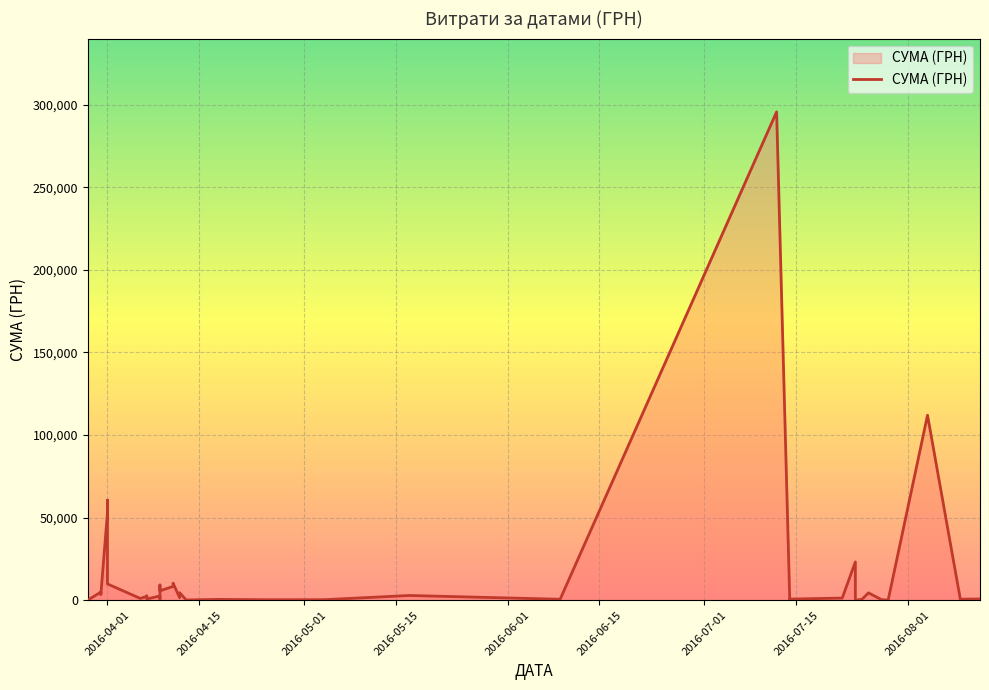

True or false: the data shows 39434.5 at 04.08.2016.

False